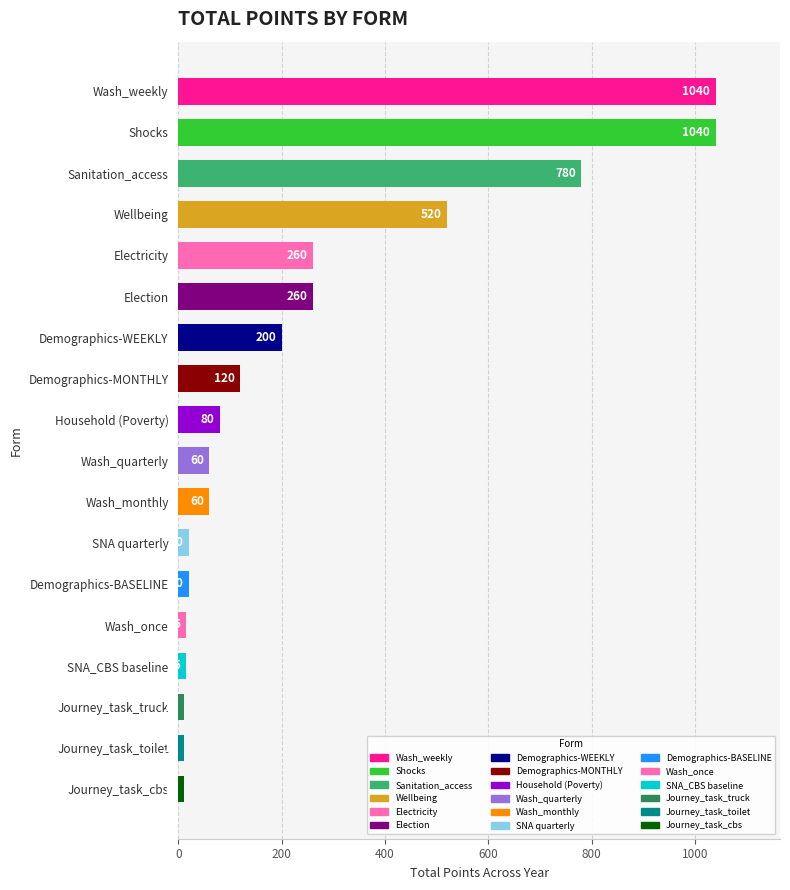

What is the label of the 3rd bar from the top?

Sanitation_access